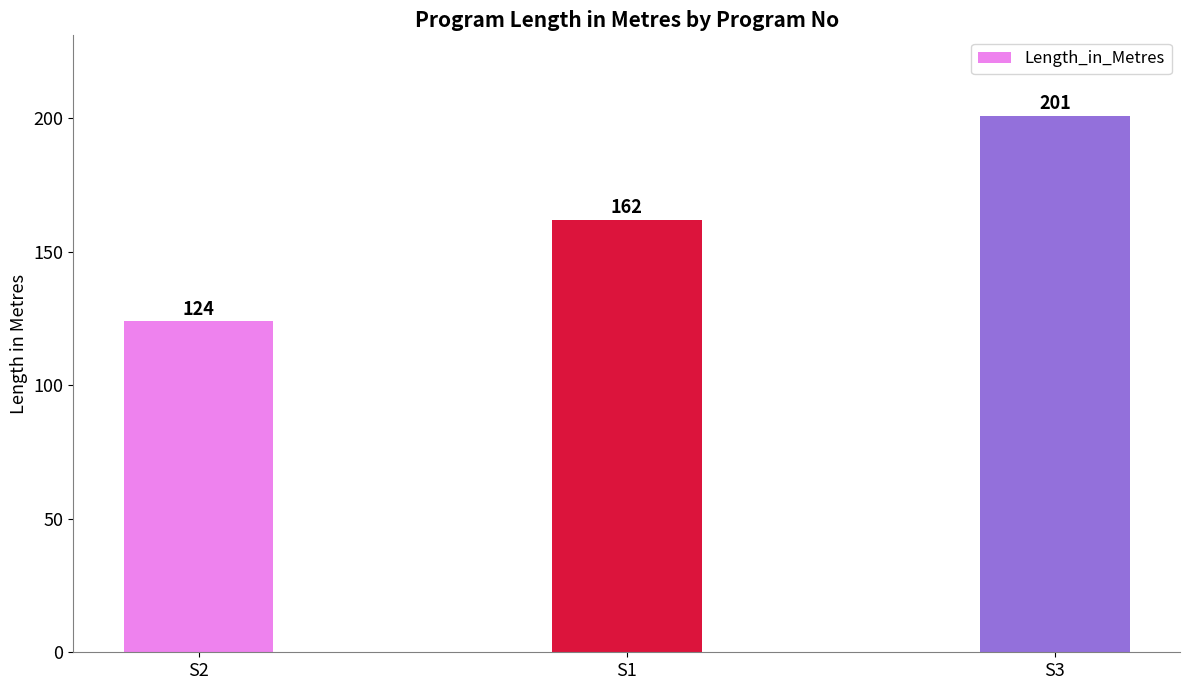

Read the value at S2.

124